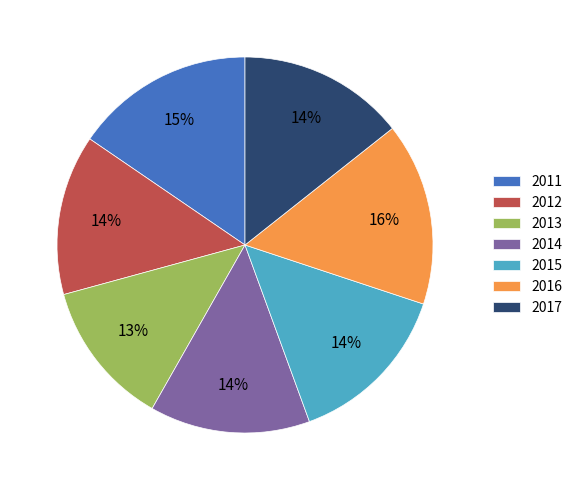

To the nearest percent, what is the difference between the largest and smallest slice percentages?

3%